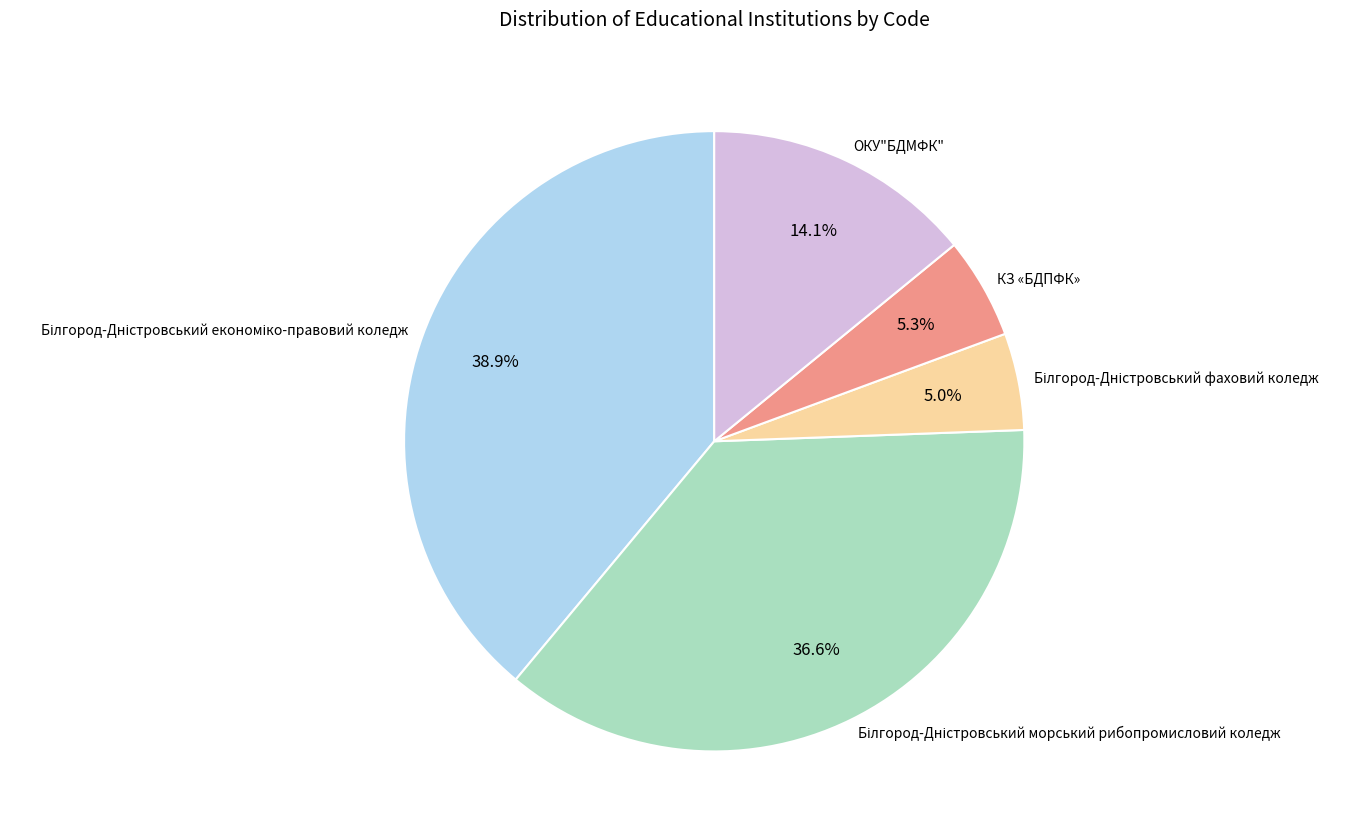

Is there a majority slice in this chart?

No